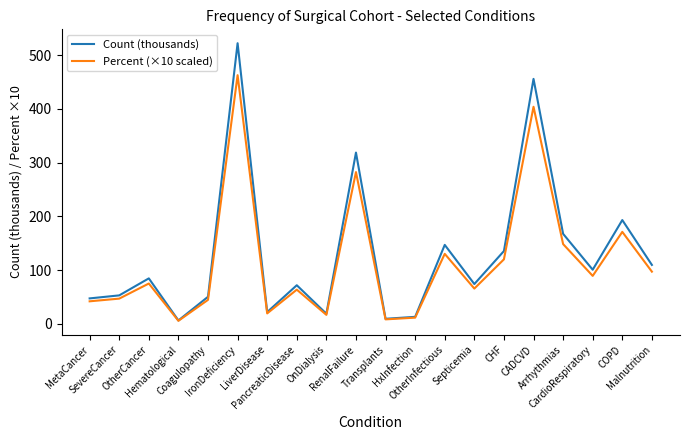

What is the difference between the Percent (×10 scaled) values at MetaCancer and Arrhythmias?

106.5